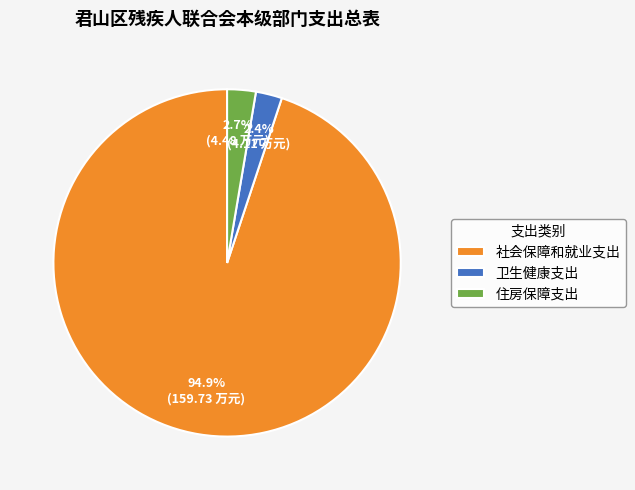

Is there any slice that represents more than half of the pie?

Yes